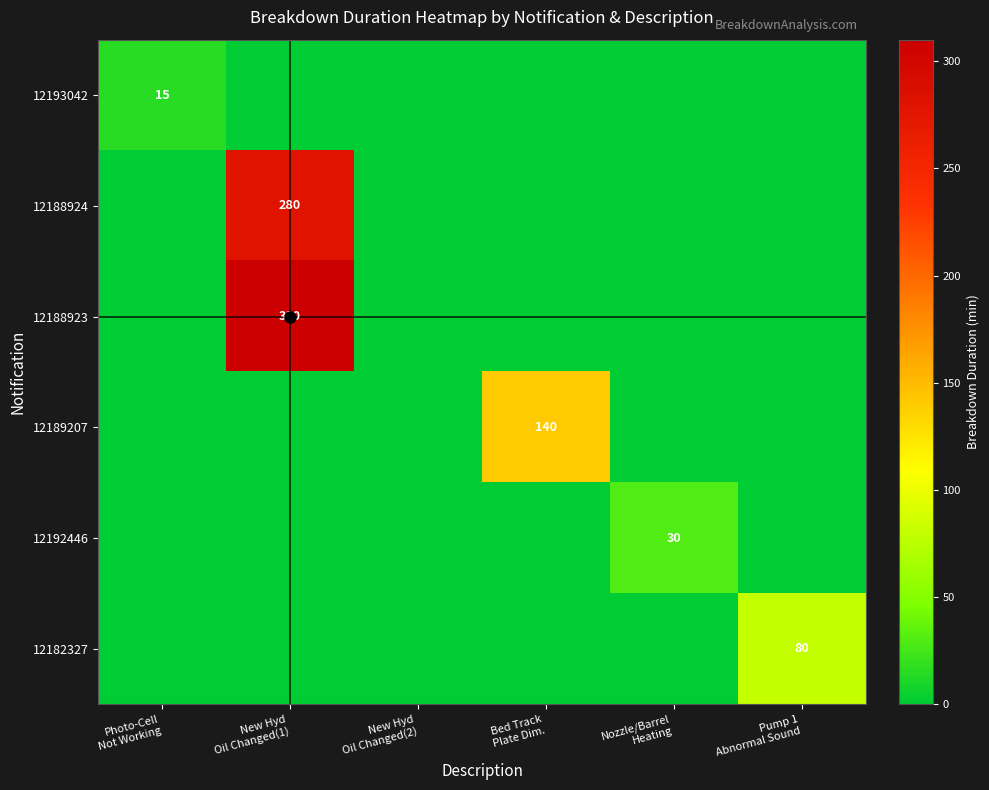

What is the total value across all series at New Hyd
Oil Changed(1)?

590